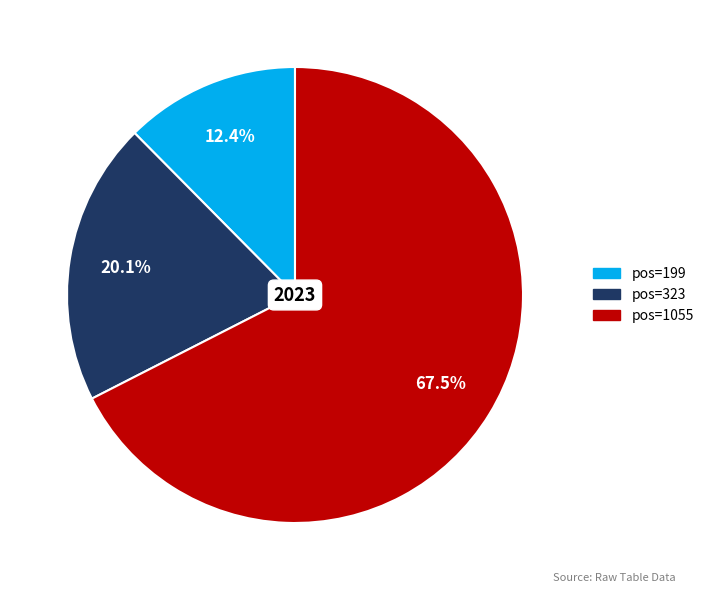

Is there any slice that represents more than half of the pie?

Yes